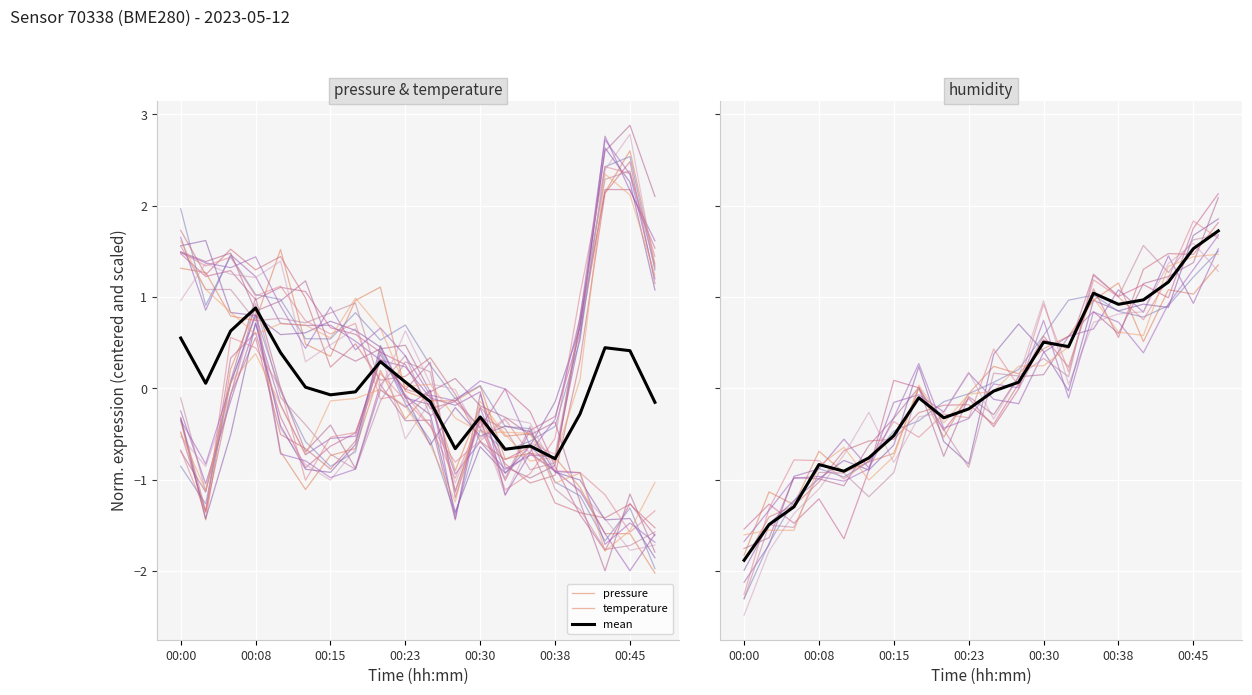

What is the spread (max minus min) of values at 00:08?

2.8